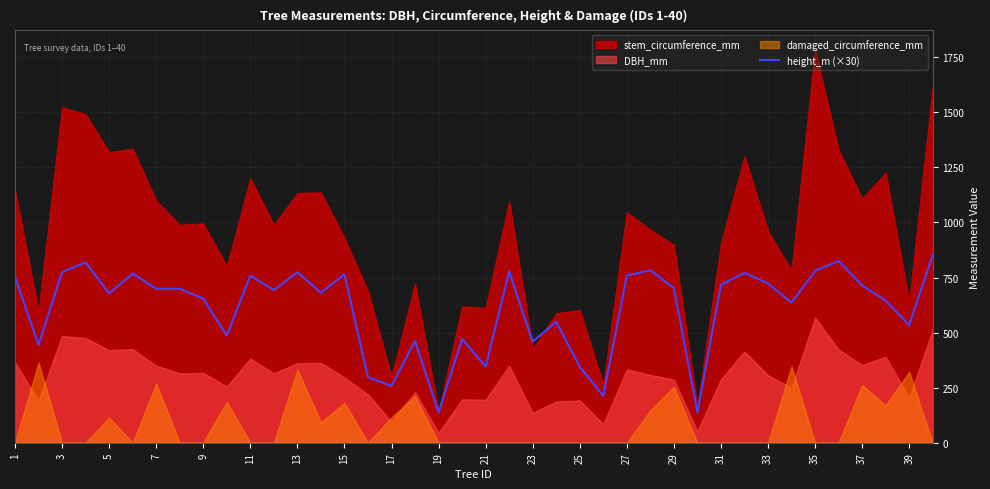

Reading left to right, what are all the values shown in this chart?

753	444	774	819	678	768	699	699	654	486	759	693	774	681	765	297	258	462	138	471	345	777	459	549	345	213	759	783	702	138	717	771	723	636	780	825	714	645	534	852